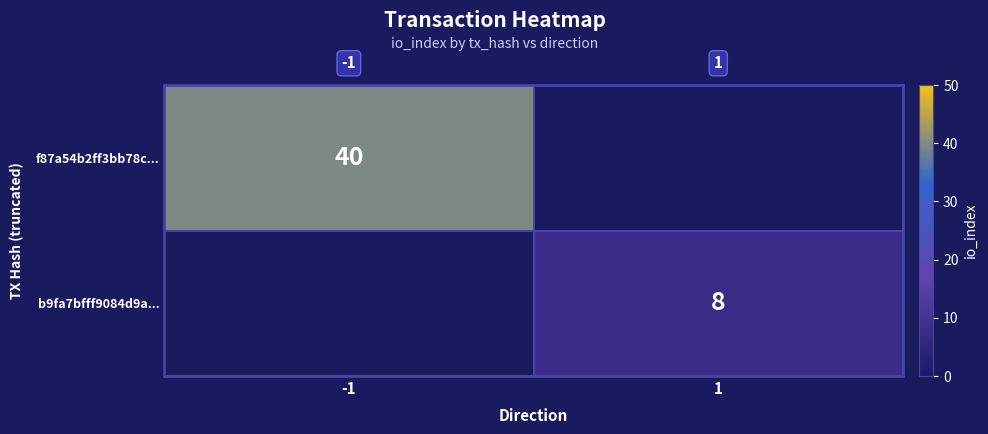

Is the value of b9fa7bfff9084d9a... at 1 greater than the value of f87a54b2ff3bb78c... at -1?

No